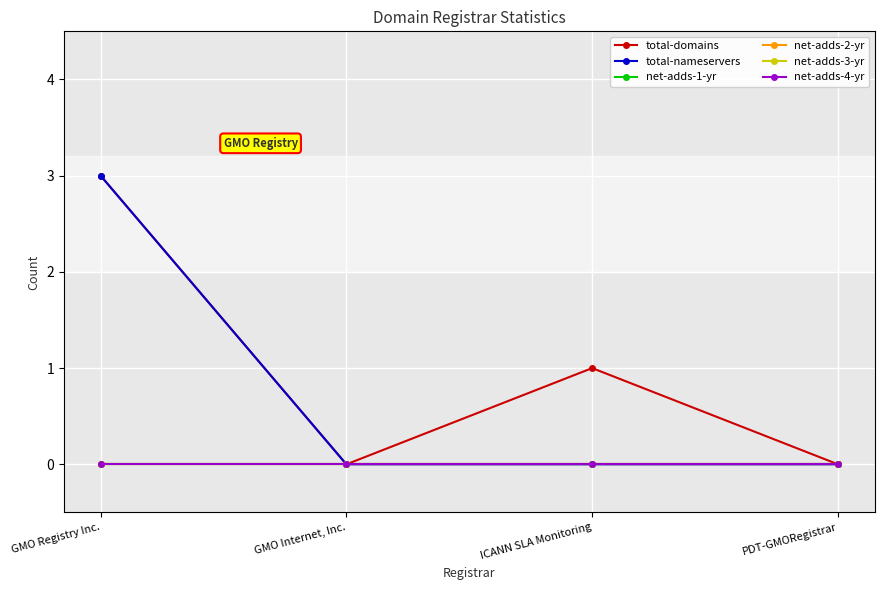

The total-nameservers series shows 0 at ICANN SLA Monitoring. True or false?

True